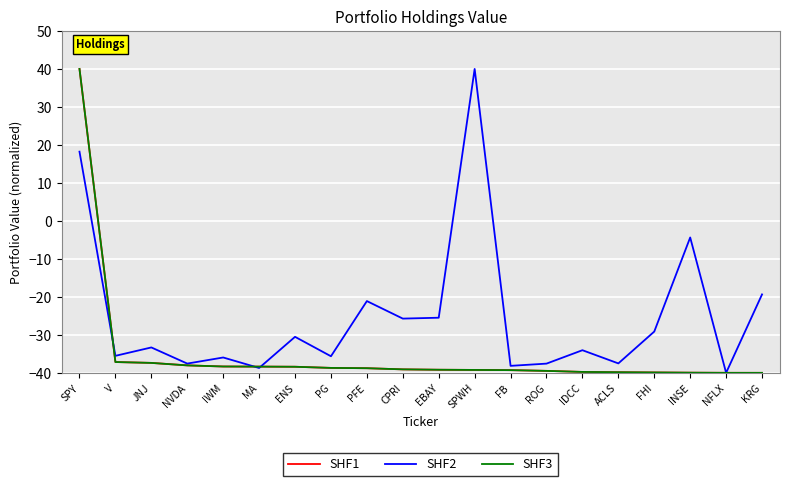

At how many categories does at least one series exceed 29?

2